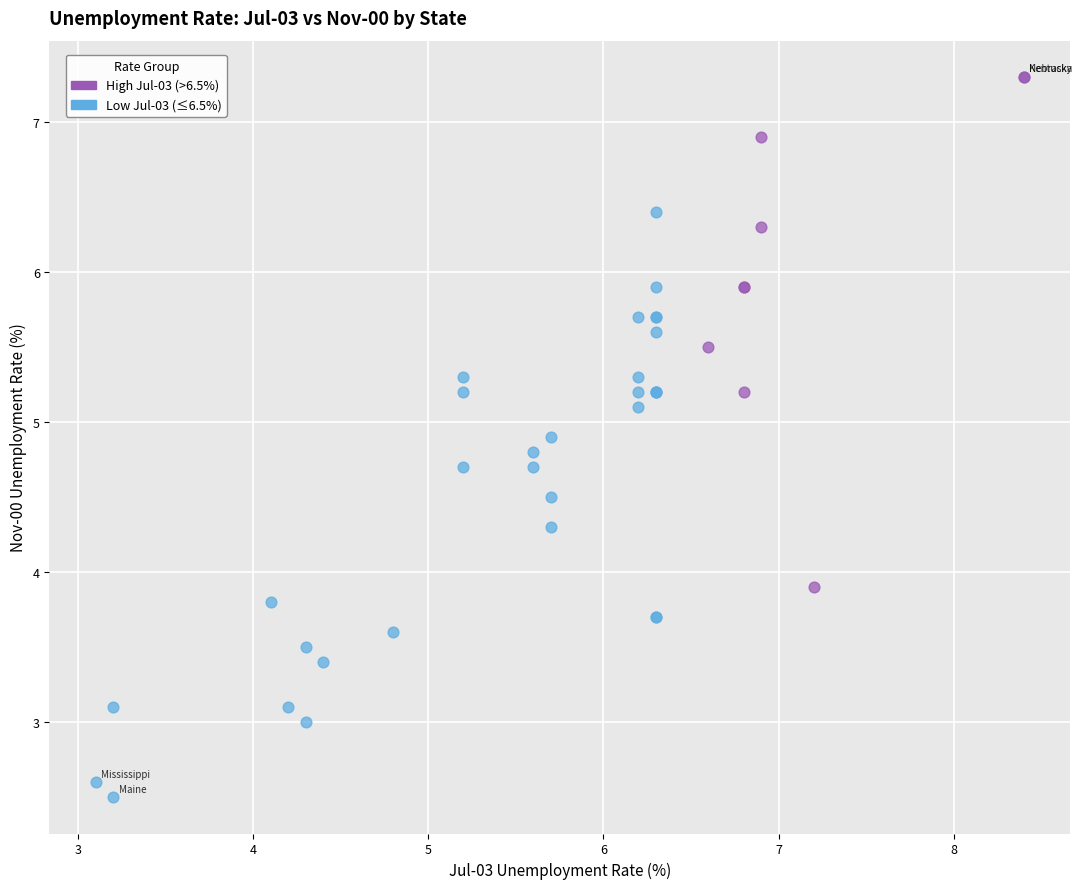

What are all the series names shown in the legend?

High Jul-03 (>6.5%), Low Jul-03 (≤6.5%)